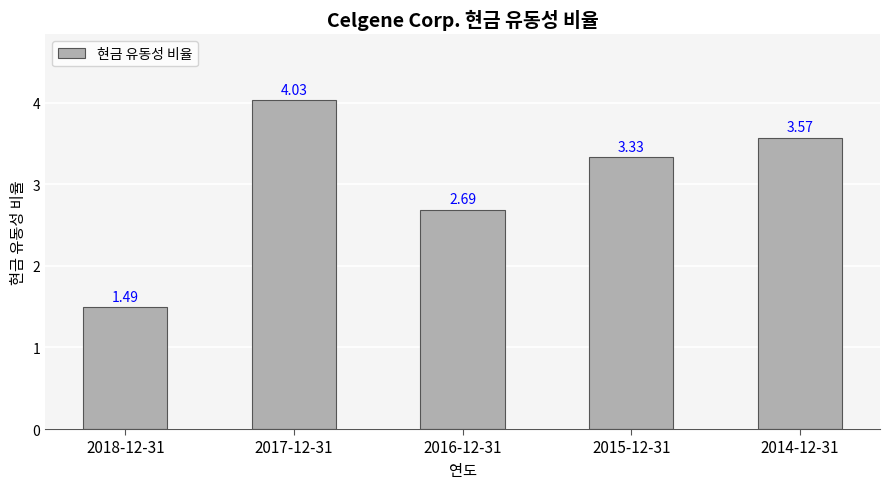

Which has a higher value, 2018-12-31 or 2015-12-31?

2015-12-31